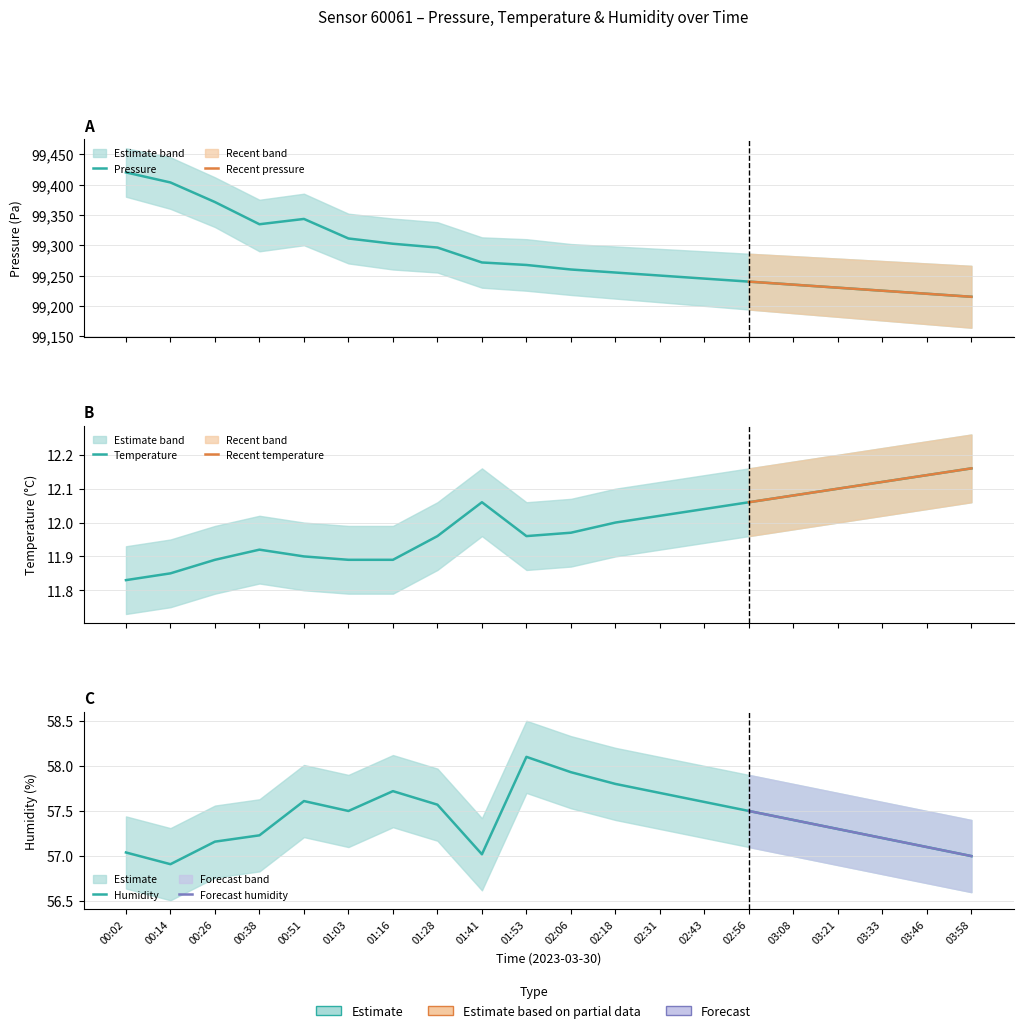

How many lines are shown in the chart?

3